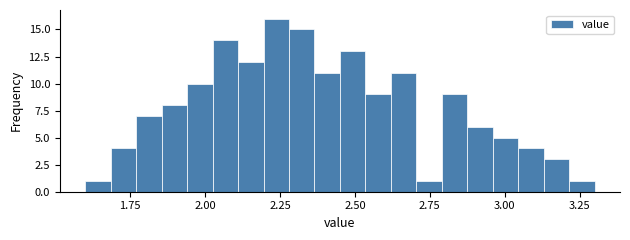

Read against the x-axis, roughly where is the centre of the tallest bar?

2.25